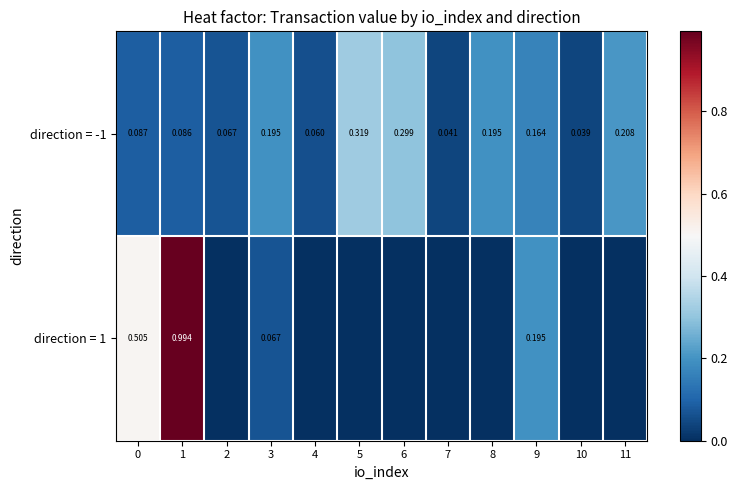

At which label is row_0 closest to 0?

10